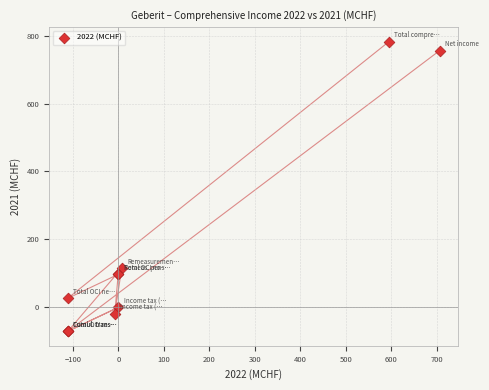

What Y value in the scatter plot is closest to 355?

115.2